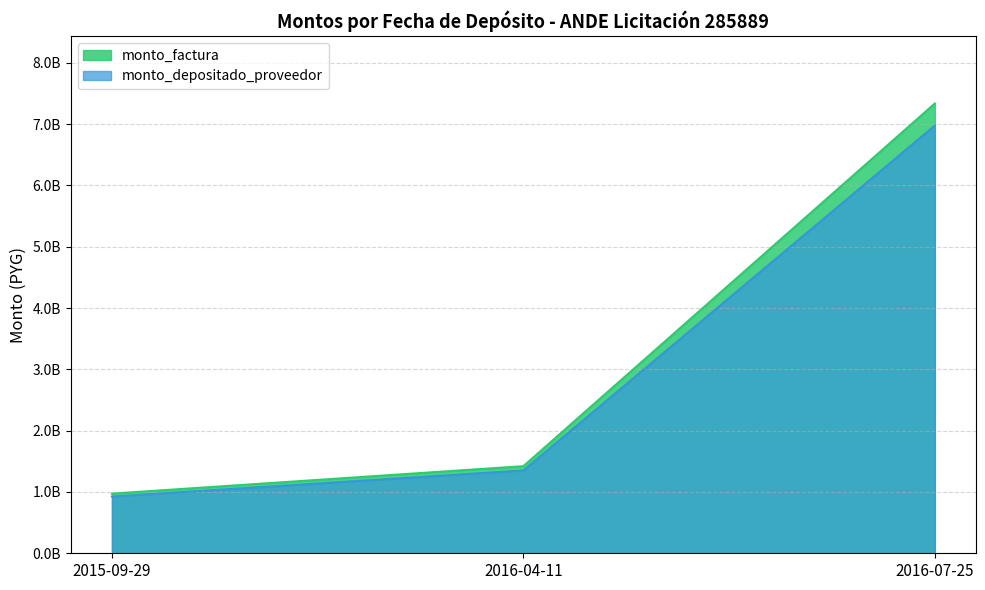

What is the value of the monto_factura point at the 1st from the left?

972900000